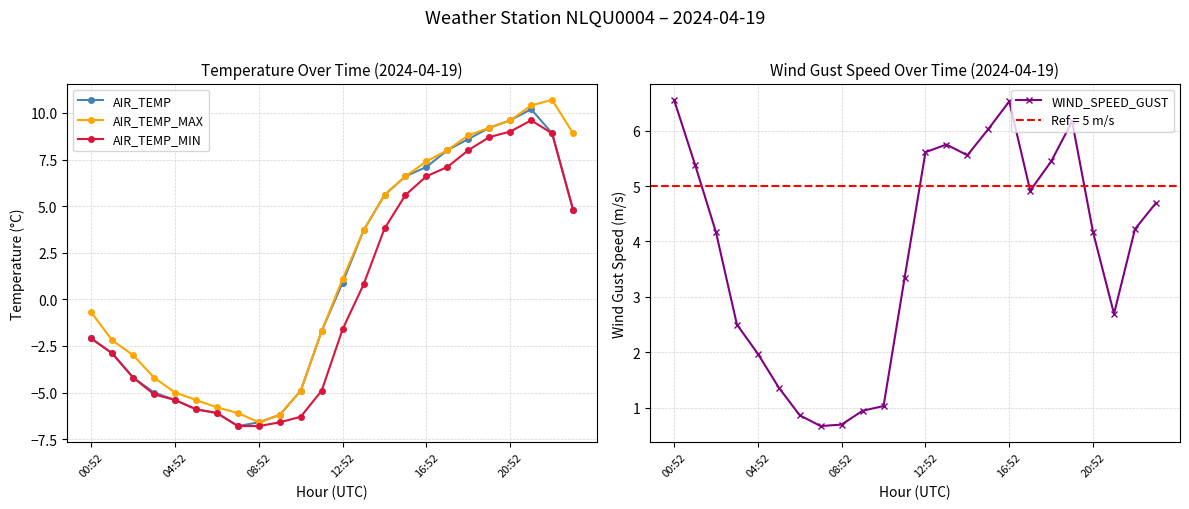

At which label does AIR_TEMP first exceed 0?

12:52